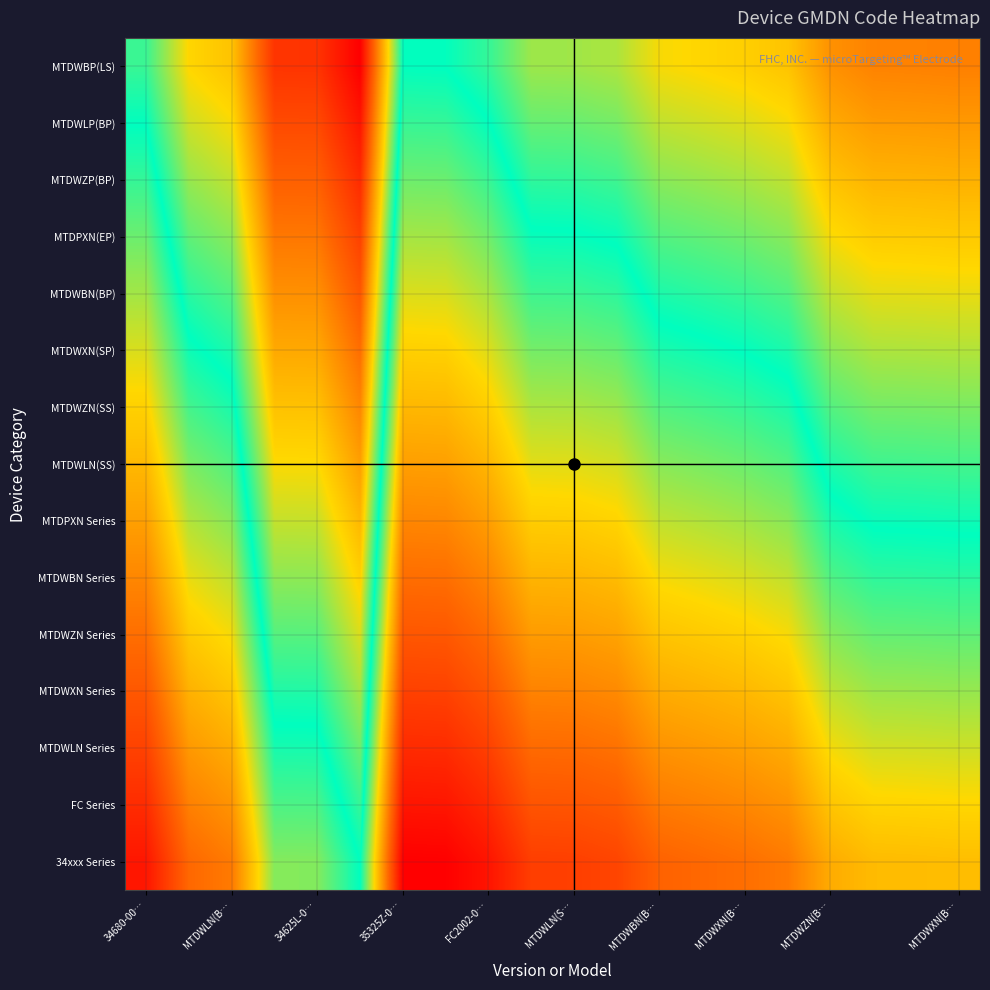

Reading left to right, what are all the values shown in this chart?

34xxx Series: 0.9	0.7	0.6	0.2	0.2	0.0	1.0	1.0	0.9	0.8	0.8	0.8	0.7	0.7	0.6	0.6	0.5	0.4	0.4	0.4
FC Series: 0.9	0.6	0.5	0.1	0.1	-0.1	0.9	0.9	0.9	0.7	0.7	0.7	0.6	0.6	0.6	0.5	0.4	0.3	0.3	0.3
MTDWLN Series: 0.8	0.5	0.5	0.0	0.0	-0.1	0.9	0.9	0.8	0.7	0.6	0.6	0.5	0.5	0.5	0.5	0.3	0.3	0.3	0.3
MTDWXN Series: 0.7	0.4	0.4	-0.0	-0.0	-0.2	0.8	0.8	0.7	0.6	0.6	0.6	0.5	0.4	0.4	0.4	0.2	0.2	0.2	0.2
MTDWZN Series: 0.6	0.4	0.3	-0.1	-0.1	-0.3	0.7	0.7	0.6	0.5	0.5	0.5	0.4	0.4	0.4	0.3	0.2	0.1	0.1	0.1
MTDWBN Series: 0.6	0.3	0.2	-0.2	-0.2	-0.4	0.6	0.6	0.6	0.4	0.4	0.4	0.3	0.3	0.3	0.3	0.1	0.1	0.1	0.1
MTDPXN Series: 0.5	0.2	0.2	-0.3	-0.3	-0.4	0.6	0.6	0.5	0.4	0.4	0.3	0.2	0.2	0.2	0.2	0.0	-0.0	-0.0	-0.0
MTDWLN(SS): 0.4	0.2	0.1	-0.3	-0.3	-0.5	0.5	0.5	0.4	0.3	0.3	0.3	0.2	0.2	0.1	0.1	-0.0	-0.1	-0.1	-0.1
MTDWZN(SS): 0.4	0.1	0.0	-0.4	-0.4	-0.6	0.4	0.4	0.4	0.2	0.2	0.2	0.1	0.1	0.1	0.0	-0.1	-0.2	-0.2	-0.2
MTDWXN(SP): 0.3	0.0	-0.0	-0.5	-0.5	-0.6	0.4	0.4	0.3	0.2	0.1	0.1	0.0	0.0	-0.0	-0.0	-0.2	-0.2	-0.2	-0.2
MTDWBN(BP): 0.2	-0.1	-0.1	-0.5	-0.5	-0.7	0.3	0.3	0.2	0.1	0.1	0.1	-0.0	-0.1	-0.1	-0.1	-0.3	-0.3	-0.3	-0.3
MTDPXN(EP): 0.1	-0.1	-0.2	-0.6	-0.6	-0.8	0.2	0.2	0.1	0.0	0.0	-0.0	-0.1	-0.1	-0.1	-0.2	-0.3	-0.4	-0.4	-0.4
MTDWZP(BP): 0.1	-0.2	-0.3	-0.7	-0.7	-0.9	0.1	0.1	0.1	-0.1	-0.1	-0.1	-0.2	-0.2	-0.2	-0.2	-0.4	-0.4	-0.4	-0.4
MTDWLP(BP): -0.0	-0.3	-0.3	-0.8	-0.8	-0.9	0.1	0.1	0.0	-0.1	-0.1	-0.2	-0.3	-0.3	-0.3	-0.3	-0.5	-0.5	-0.5	-0.5
MTDWBP(LS): -0.1	-0.3	-0.4	-0.8	-0.8	-1.0	0.0	-0.0	-0.1	-0.2	-0.2	-0.2	-0.3	-0.3	-0.4	-0.4	-0.5	-0.6	-0.6	-0.6